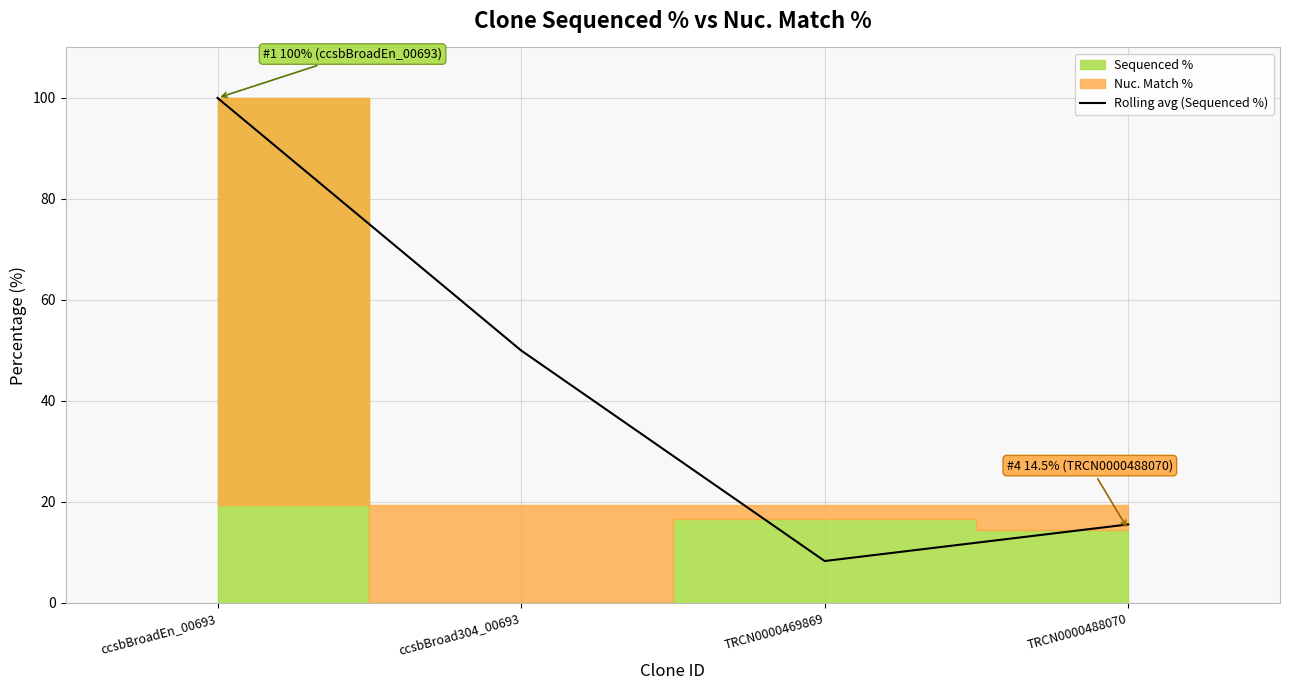

Reading right to left, what are all the values shown in this chart?

TRCN0000488070=15.6	TRCN0000469869=8.3	ccsbBroad304_00693=50.0	ccsbBroadEn_00693=100.0